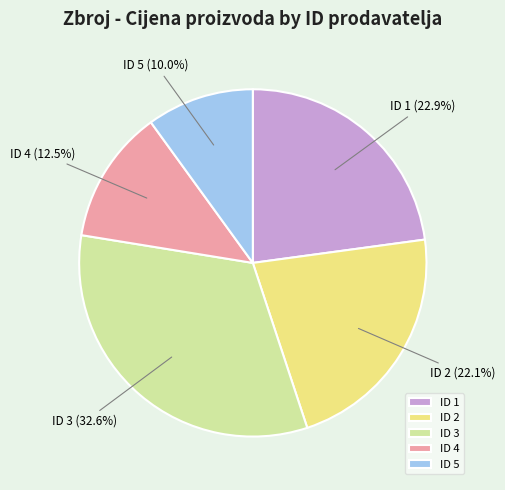

Does any single category account for the majority?

No